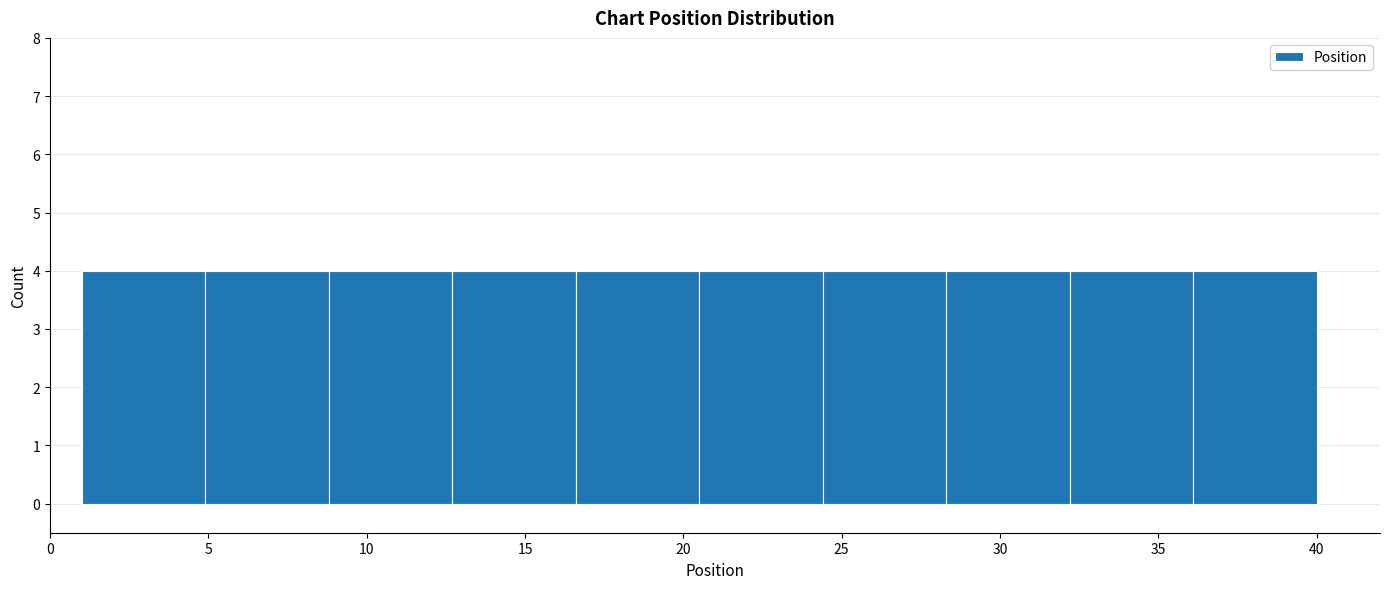

Reading left to right, transcribe this chart: for each bar, give the range it covers on the x-axis and its height. Neither the bar edges nor the heights are printed on the chart, so give them approximately, as read against the axes.

1.0 to 4.9: 4
4.9 to 8.8: 4
8.8 to 12.7: 4
12.7 to 16.6: 4
16.6 to 20.5: 4
20.5 to 24.4: 4
24.4 to 28.3: 4
28.3 to 32.2: 4
32.2 to 36.1: 4
36.1 to 40.0: 4